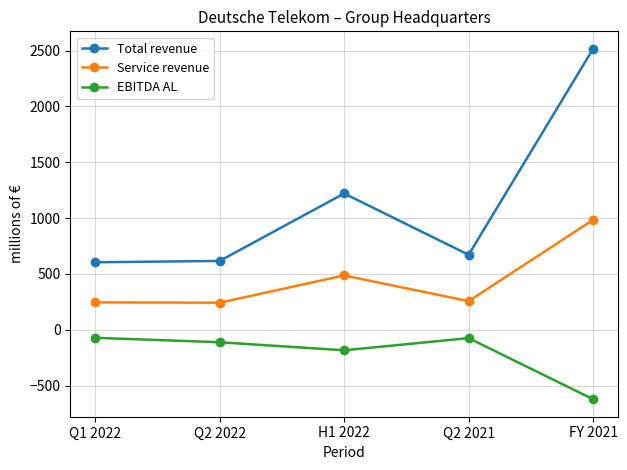

At which label does EBITDA AL reach its minimum?

FY 2021